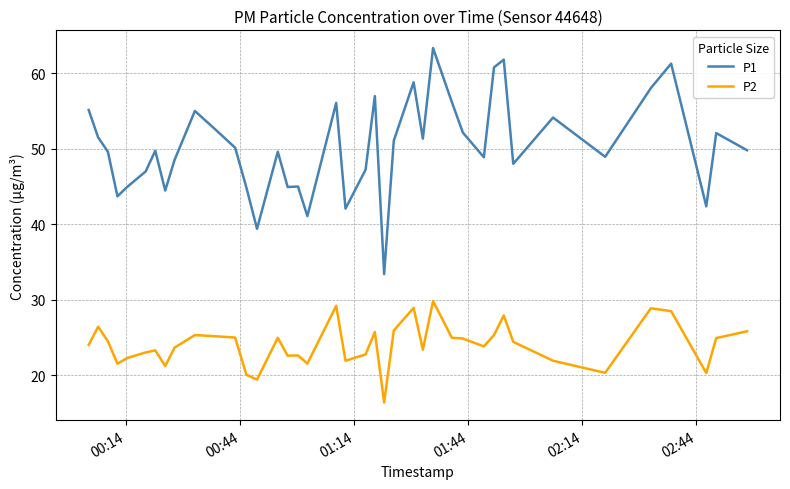

True or false: P1 and P2 cross at least once.

False